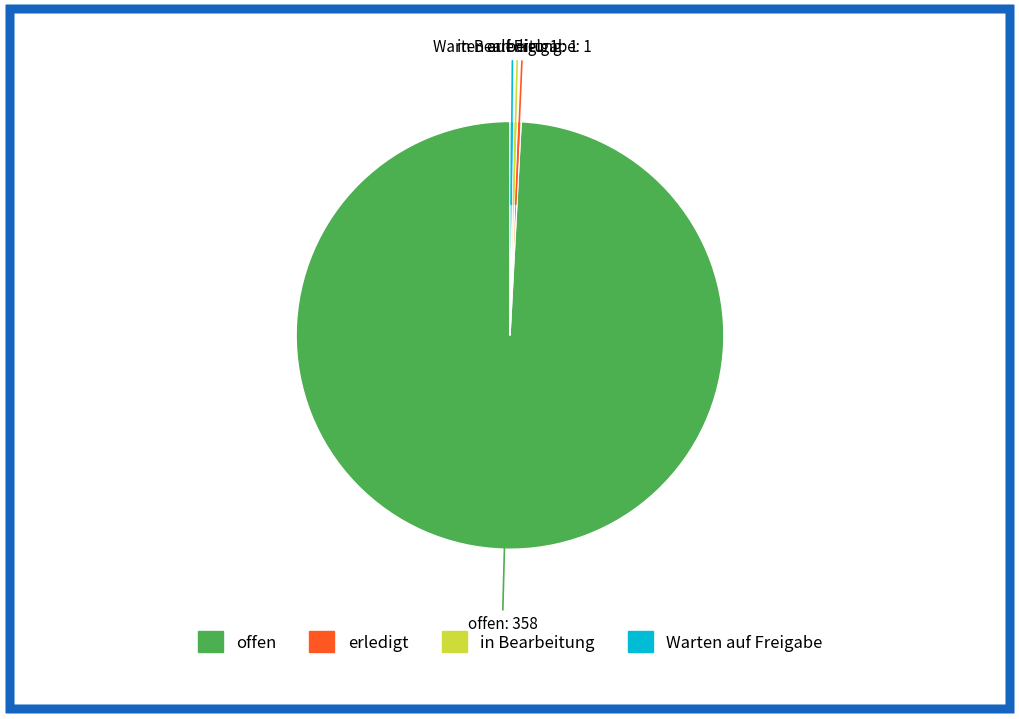

The offen slice represents 99% of the pie. True or false?

True